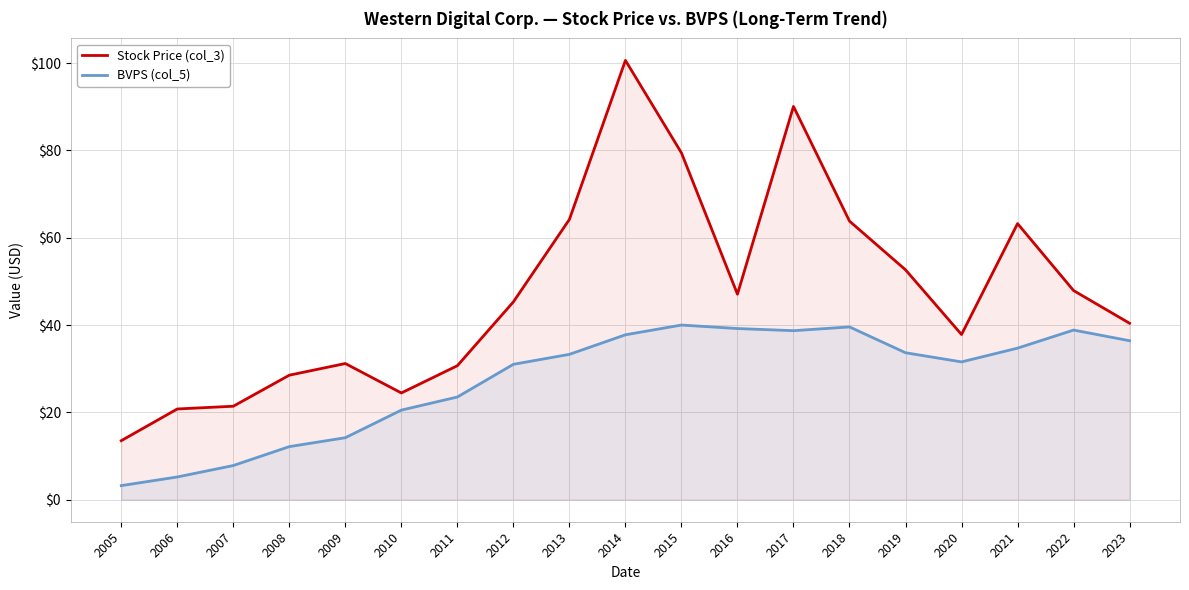

The value of BVPS (col_5) at 2011 is 23.5. True or false?

True